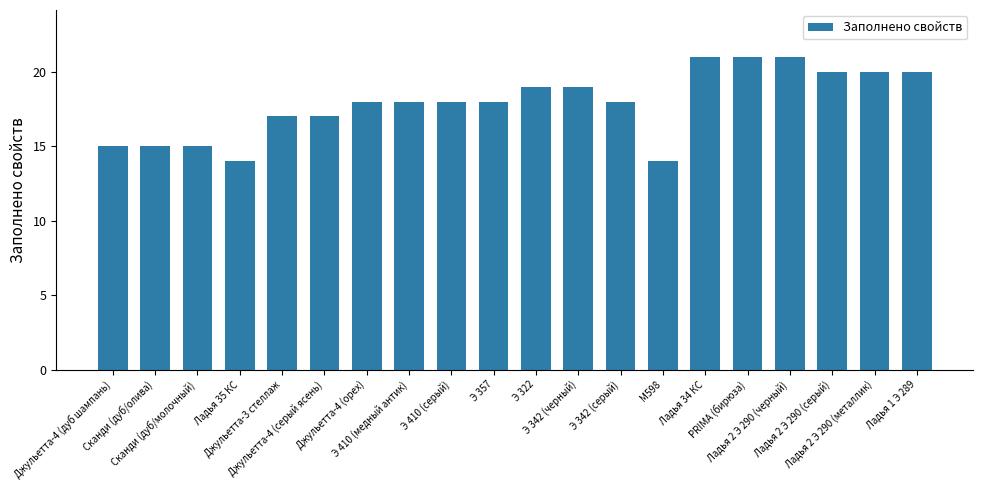

How many bars are there in total?

20